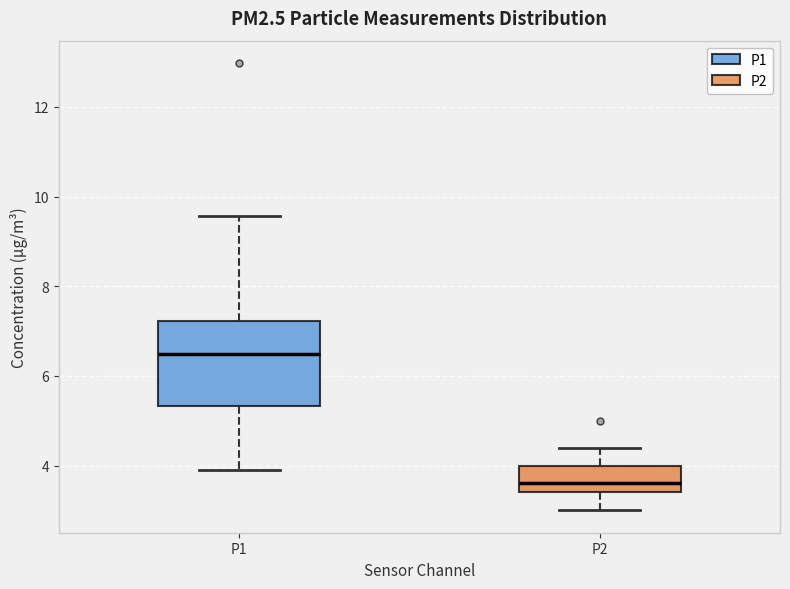

Reading left to right, read every box against the y-axis: the position of its median line, the range the box covers, and the ends of its whiskers. The values are not printed on the chart, so give them approximately, as read against the axis.

P1: median 6.4, box 5.4 to 7.2, whiskers 4.0 to 9.6
P2: median 3.6, box 3.4 to 4.0, whiskers 3.0 to 4.4